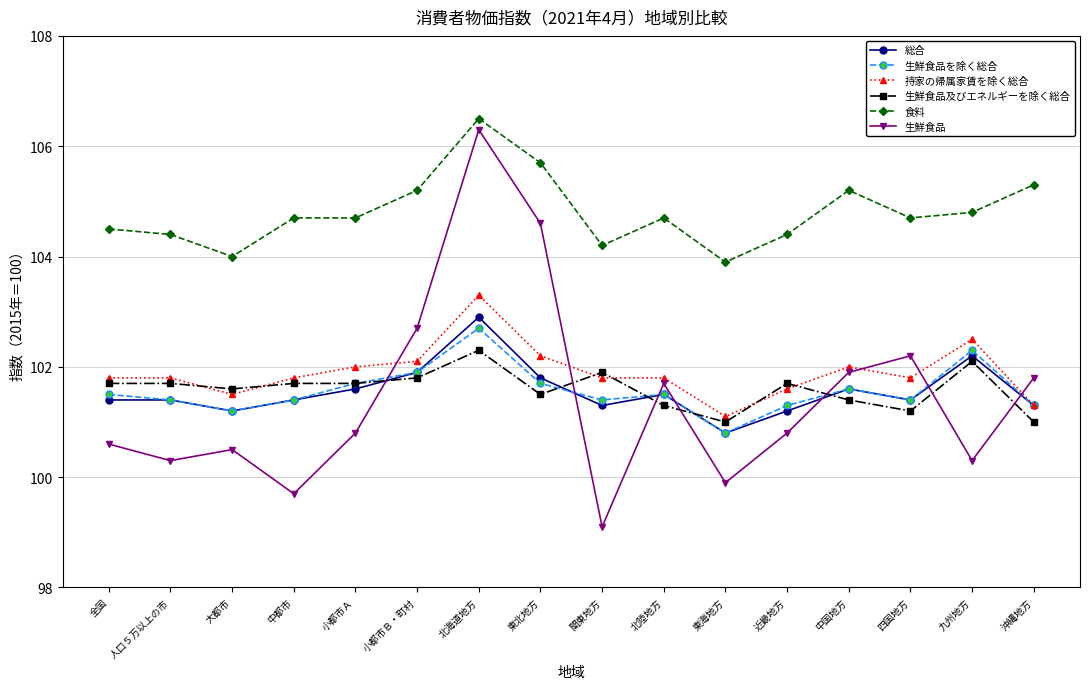

What is the difference between the 持家の帰属家賃を除く総合 values at 沖縄地方 and 東海地方?

0.2